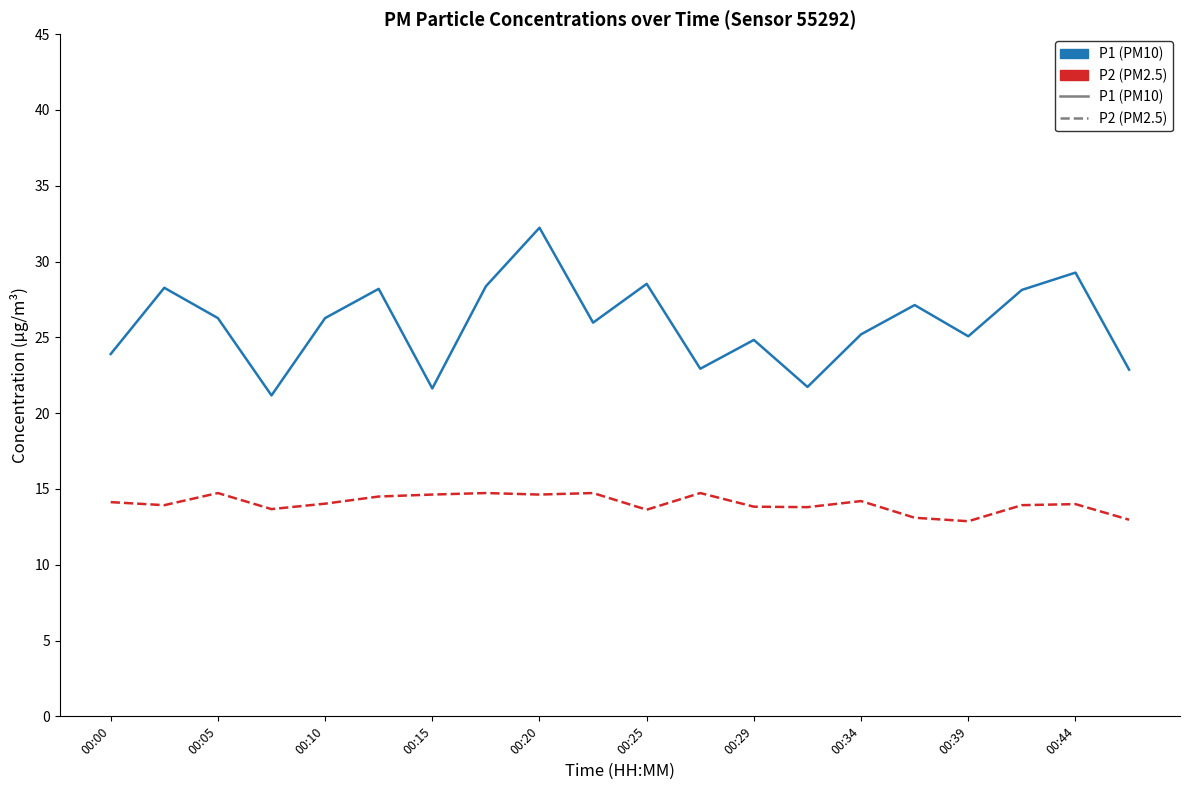

What is the greatest value displayed?

32.2